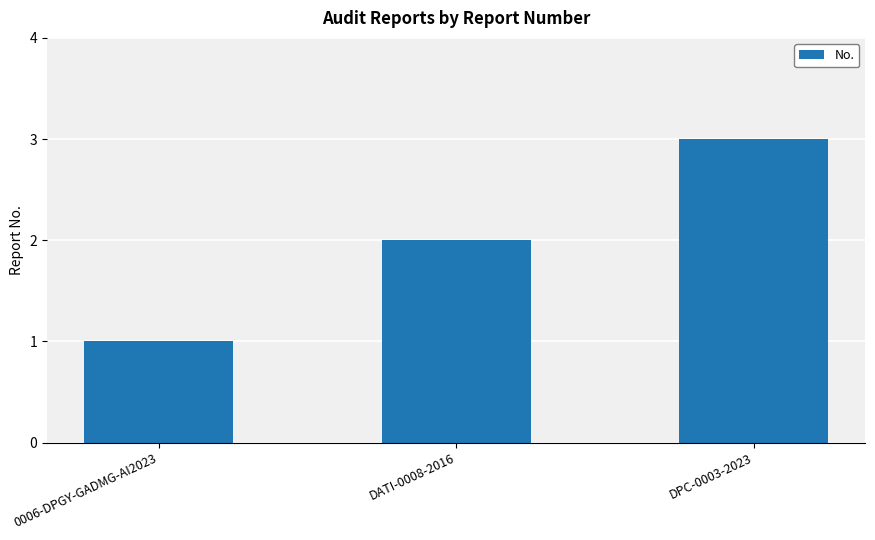

Read the value at DPC-0003-2023.

3